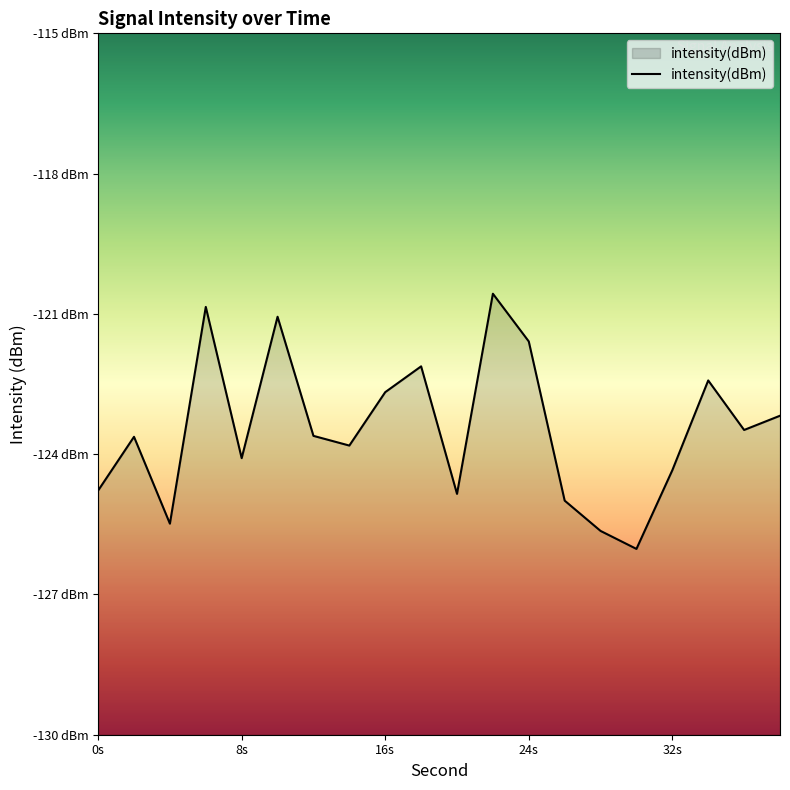

What is the maximum value shown in the chart?

-120.6